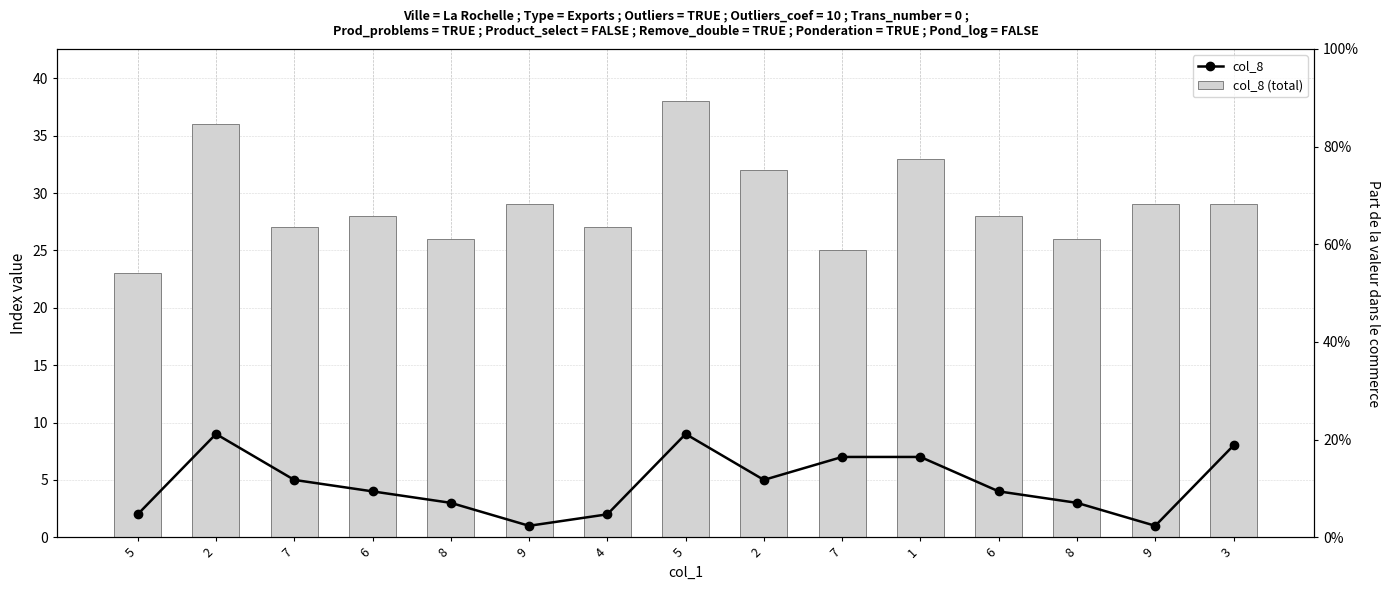

List the labels in order of col_8 value, largest first.

2, 5, 3, 7, 1, 7, 2, 6, 6, 8, 8, 5, 4, 9, 9